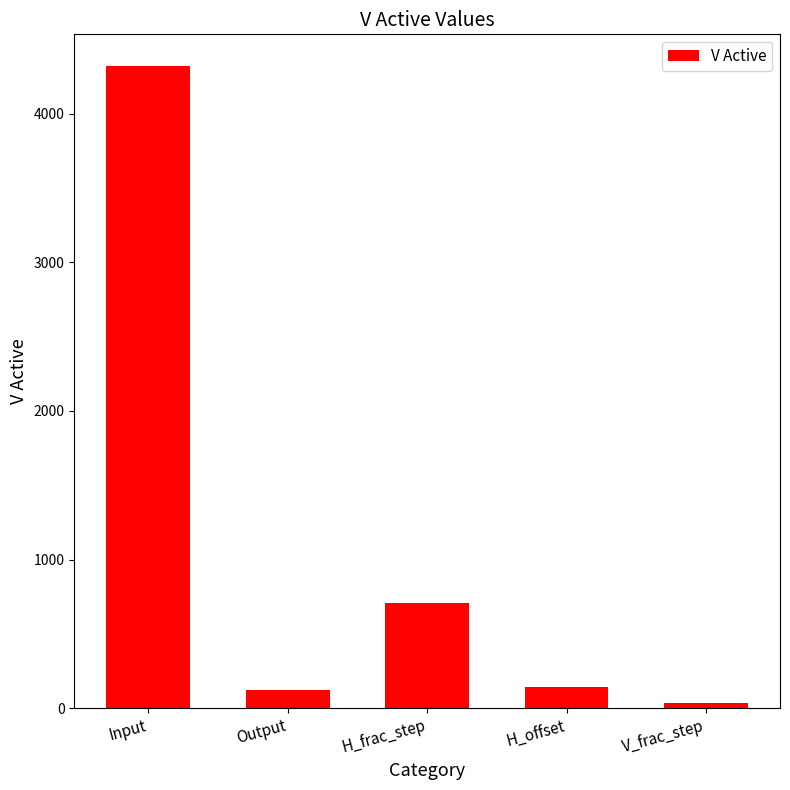

What is the sum of the values at V_frac_step and Input?

4355